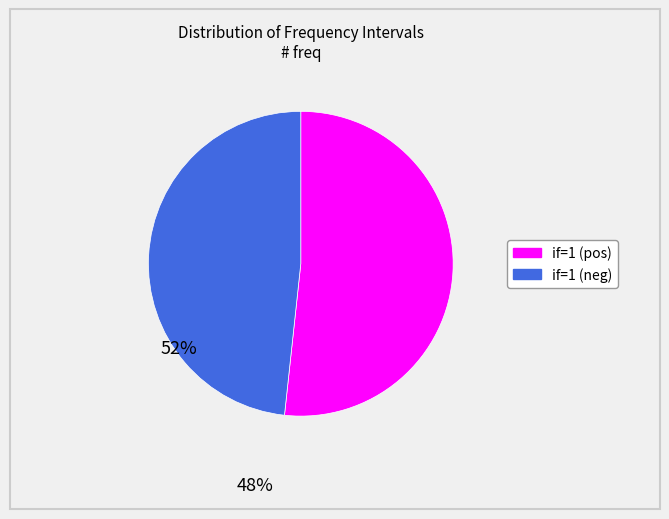

Is there any slice that represents more than half of the pie?

Yes